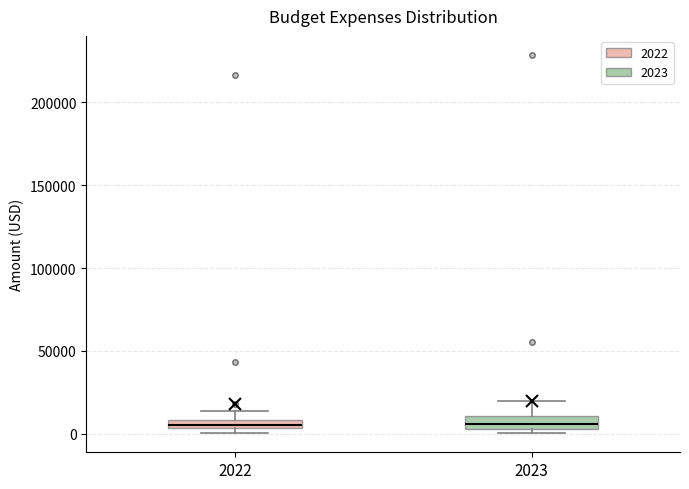

Where does the upper whisker of the box at x = 2022 end on the y-axis? The values are not printed on the chart, so give them approximately, as read against the axis.

15000